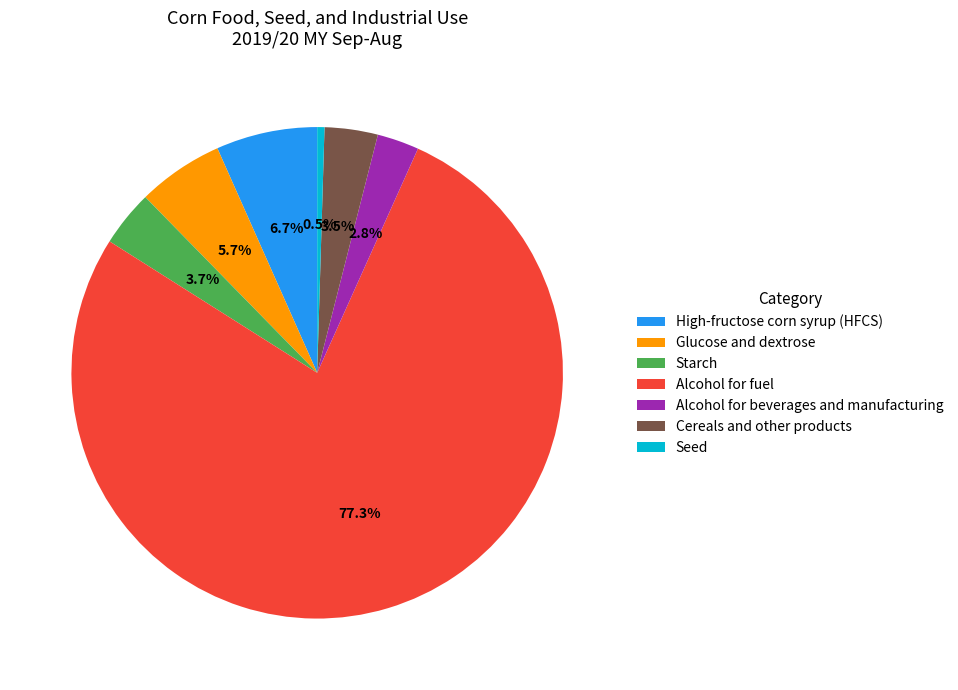

Count the number of slices in the pie.

7